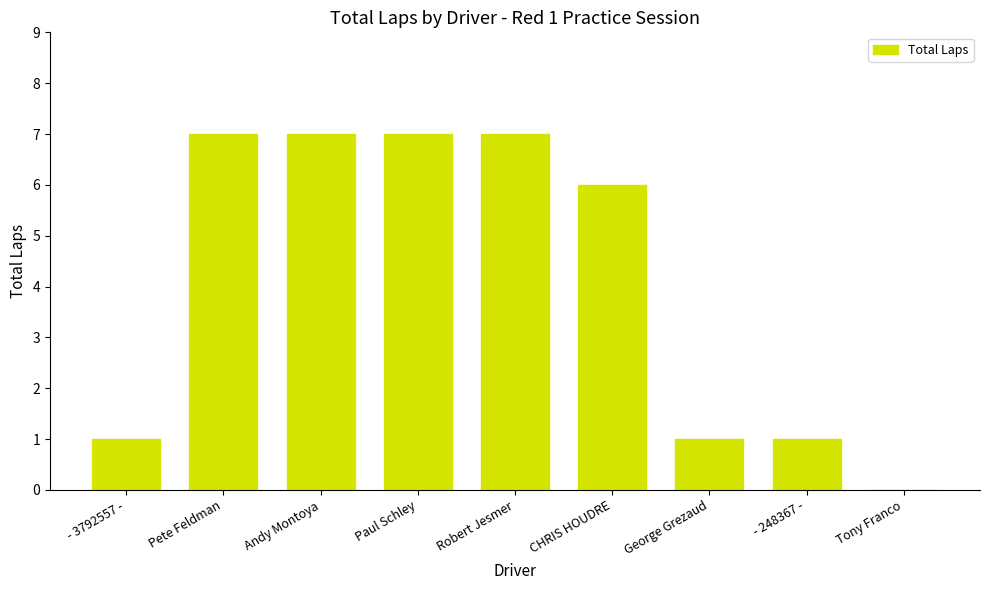

Reading left to right, what are all the values shown in this chart?

1	7	7	7	7	6	1	1	0